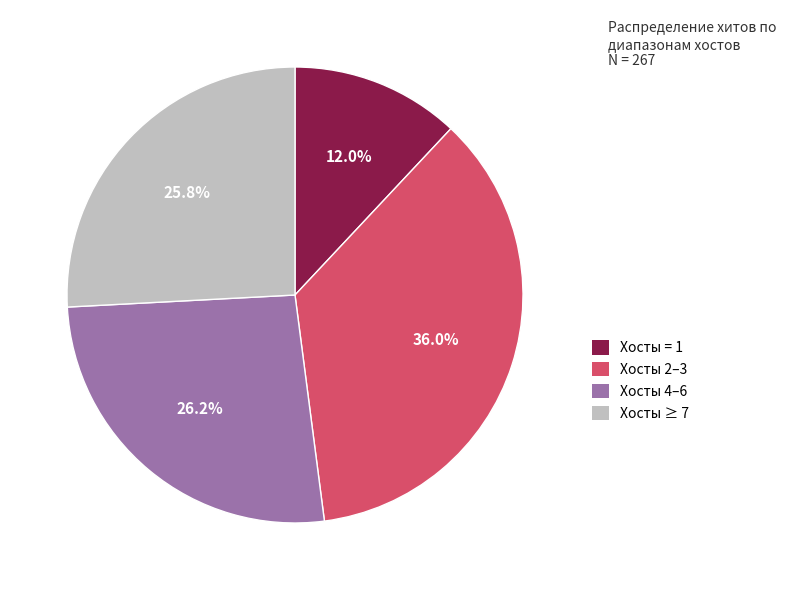

Is there any slice that represents more than half of the pie?

No